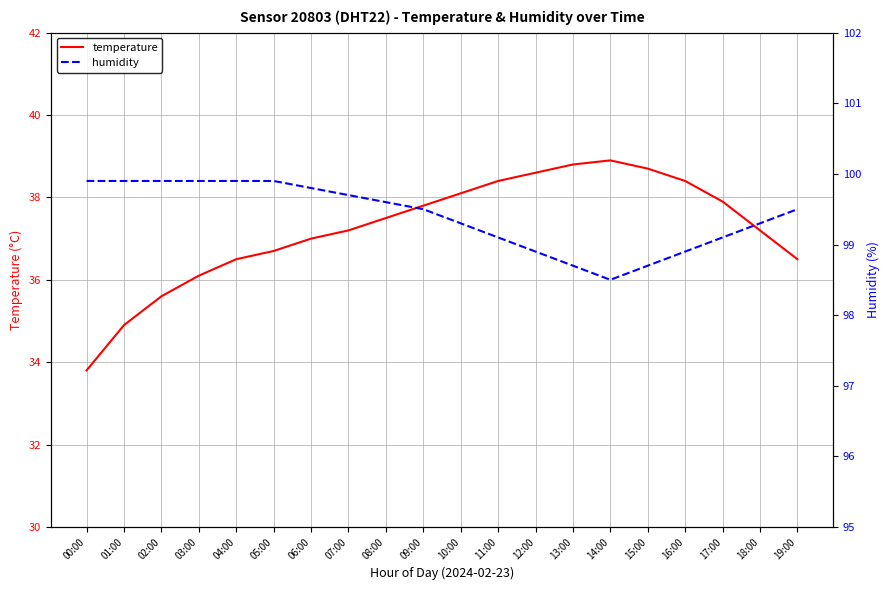

What is the difference between the second highest and second lowest values in the humidity series?

1.2